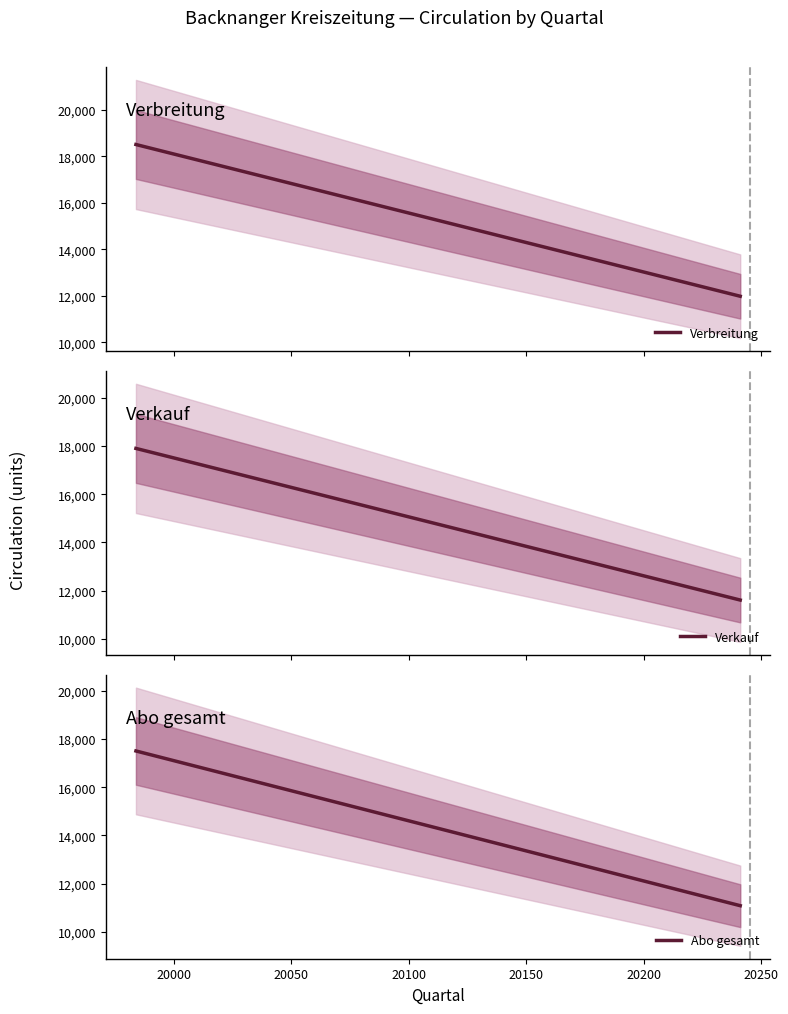

Rank the series at 20000 from highest to lowest value.

Verbreitung, Verkauf, Abo gesamt